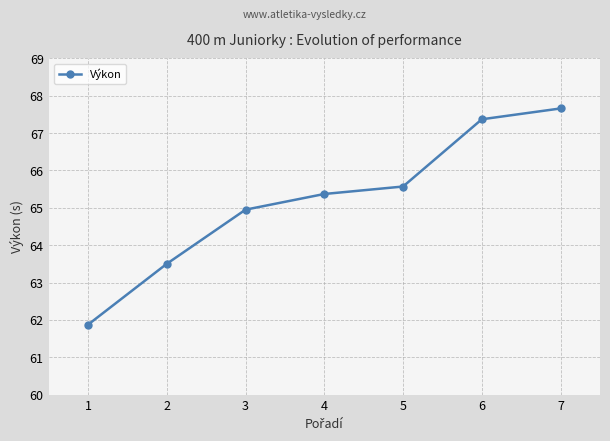

What is the greatest value displayed?

67.7